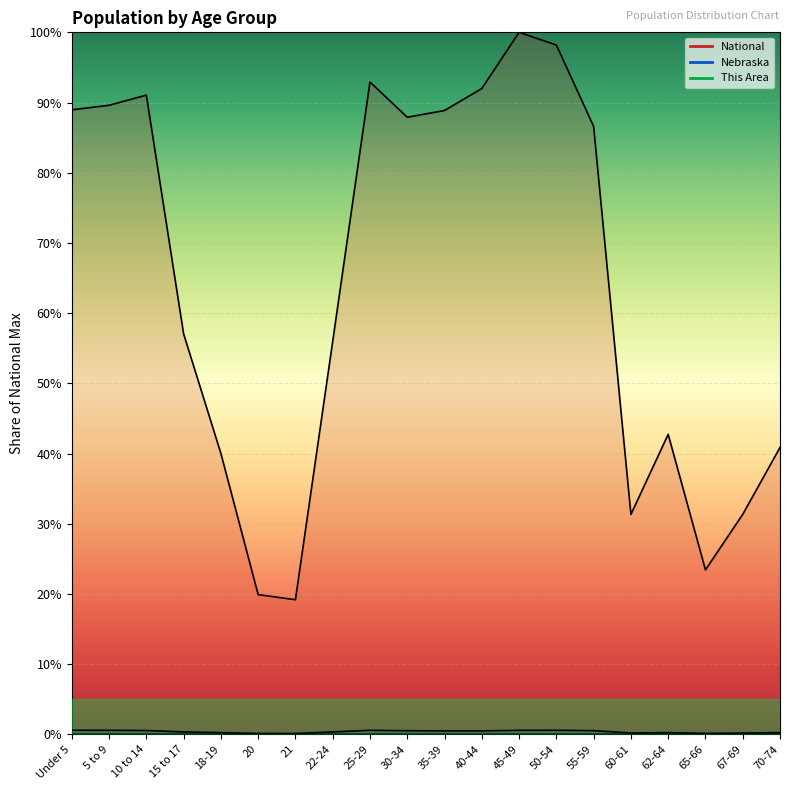

What is the total value across all series at 65-66?

23.6